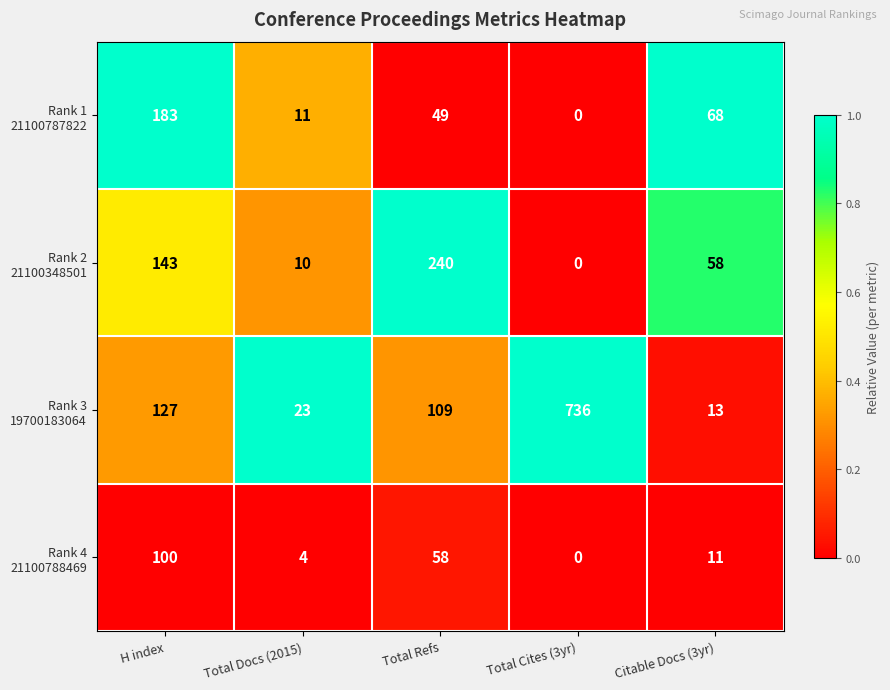

What is the spread (max minus min) of values at Total Refs?

191